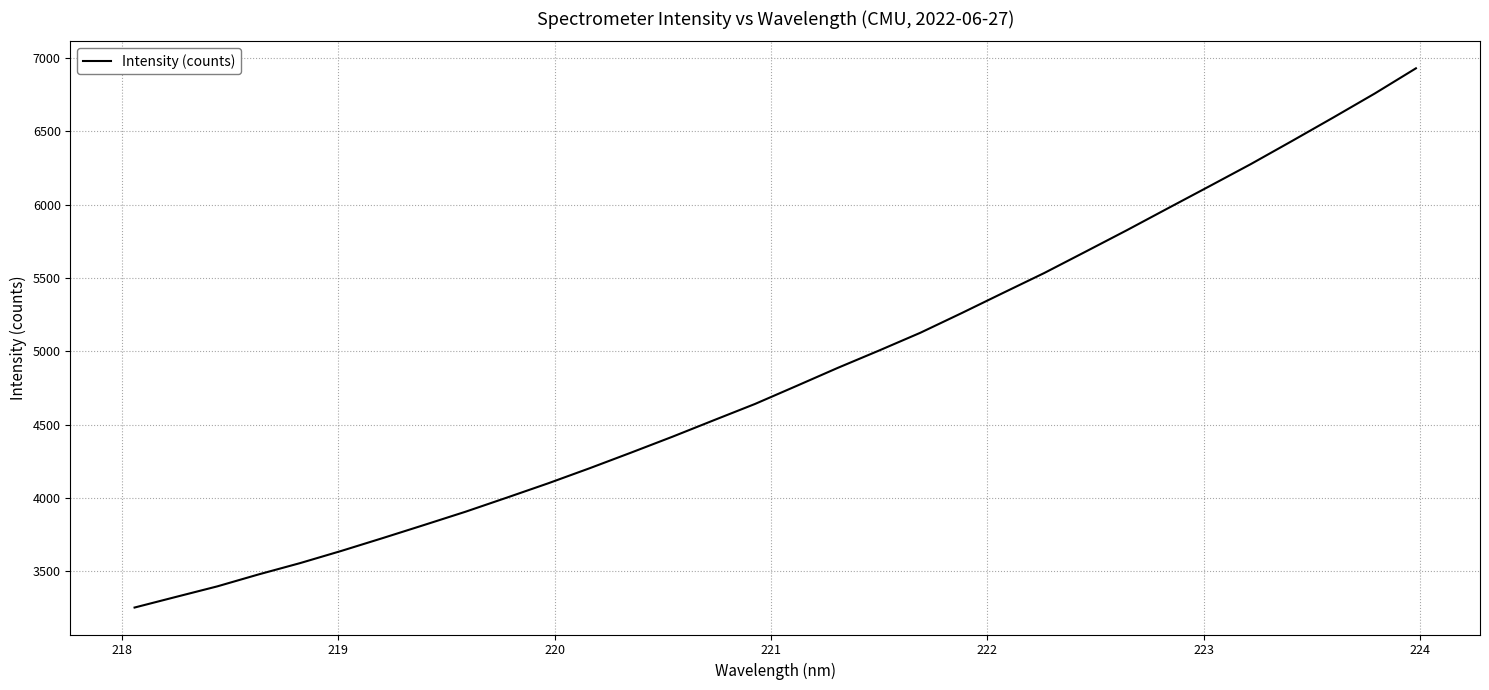

What is the maximum value shown in the chart?

6928.7